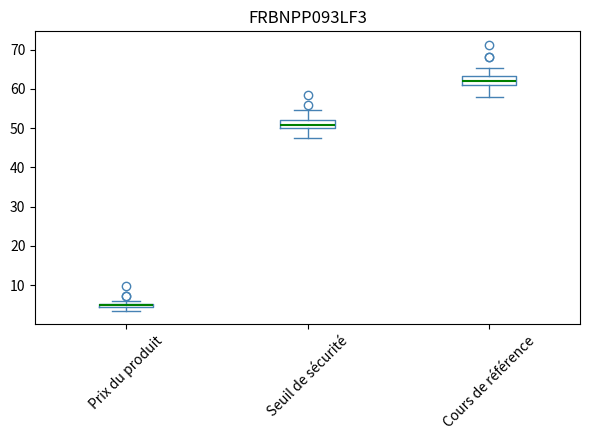

Where does the lower whisker of the box for Cours de référence end on the y-axis? The values are not printed on the chart, so give them approximately, as read against the axis.

58